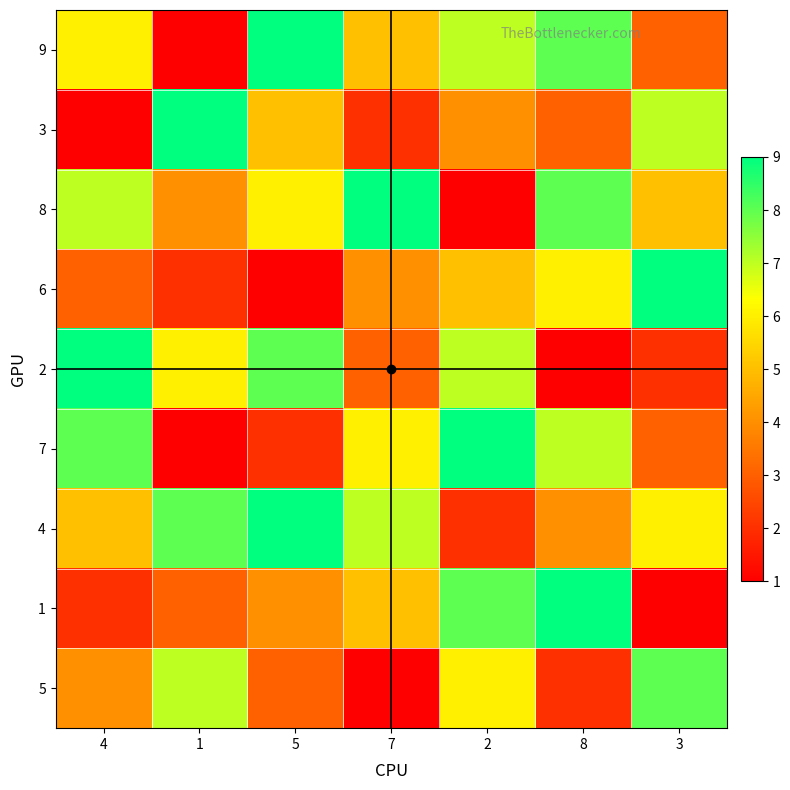

What is the total value across all series at 2?

49